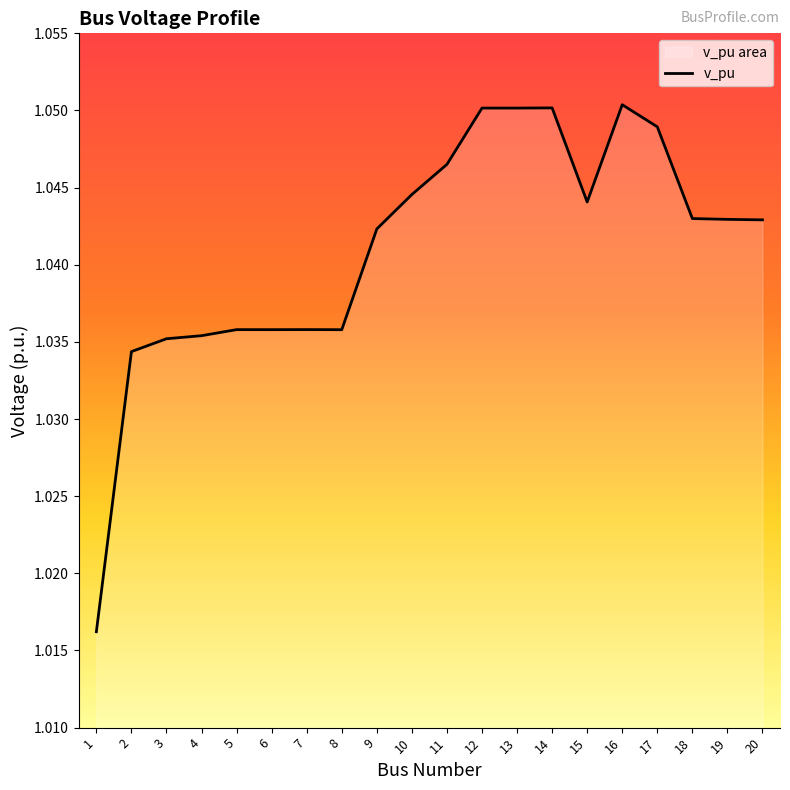

Count the values in the range 1 to 2.

20